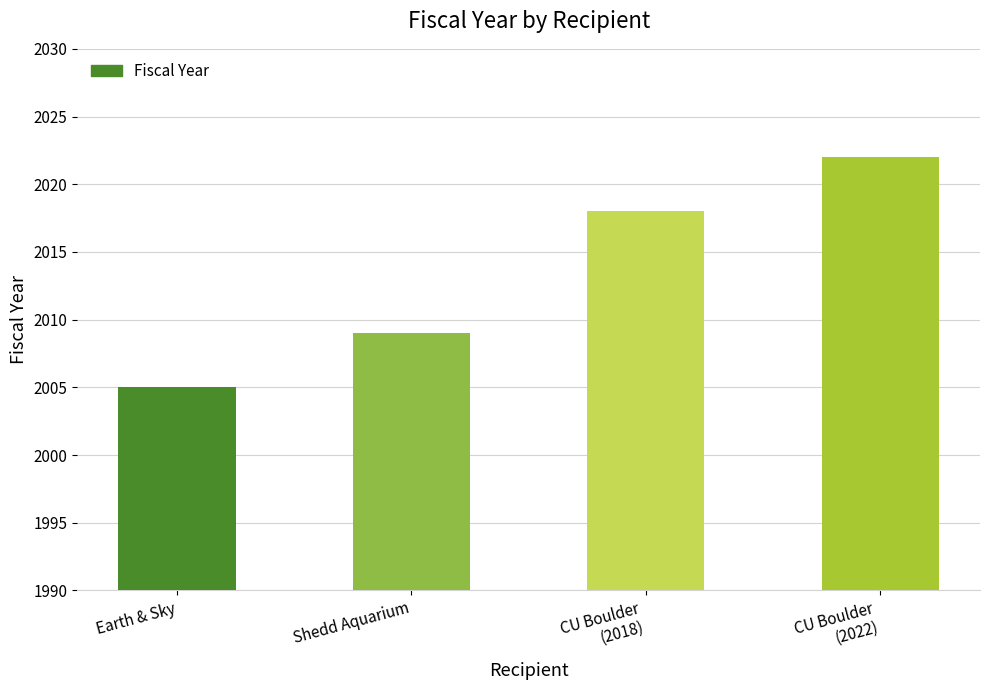

How many distinct data groups are displayed?

1